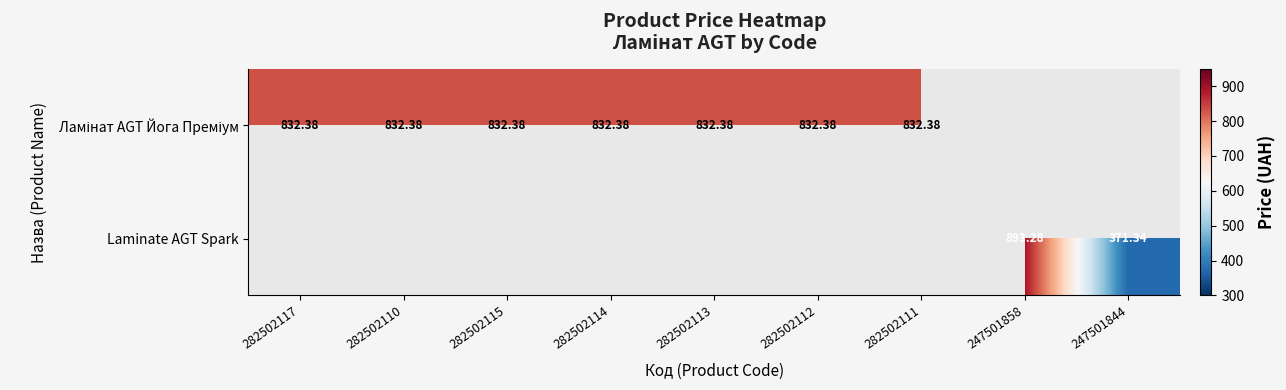

At how many categories does at least one series exceed 887?

1